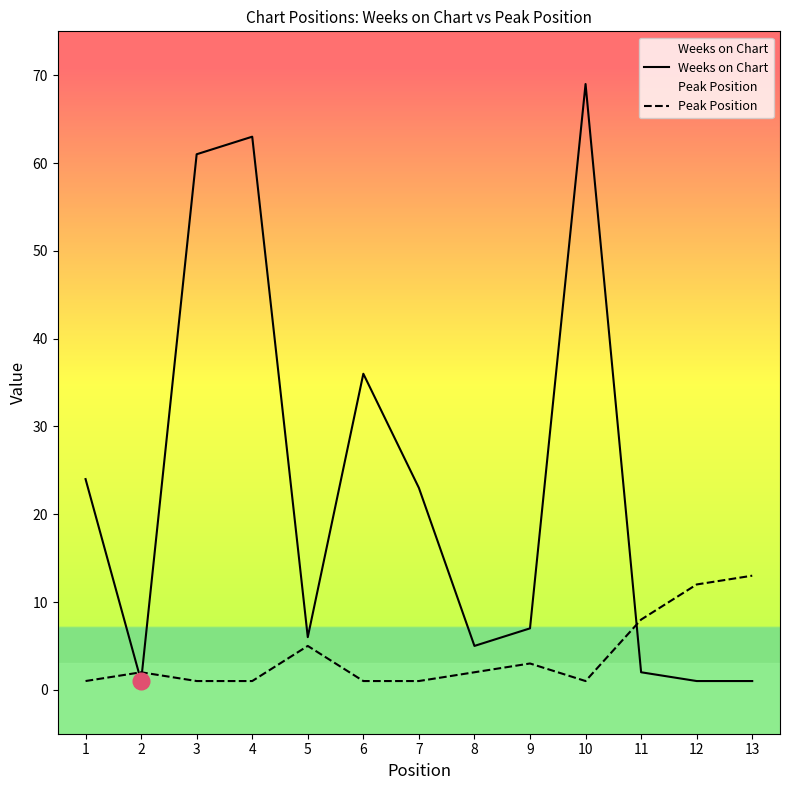

True or false: Peak Position and Weeks on Chart cross at least once.

True